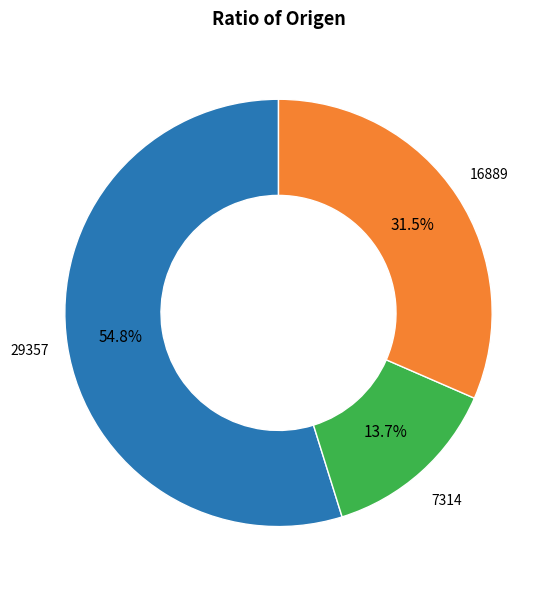

Is there a majority slice in this chart?

Yes